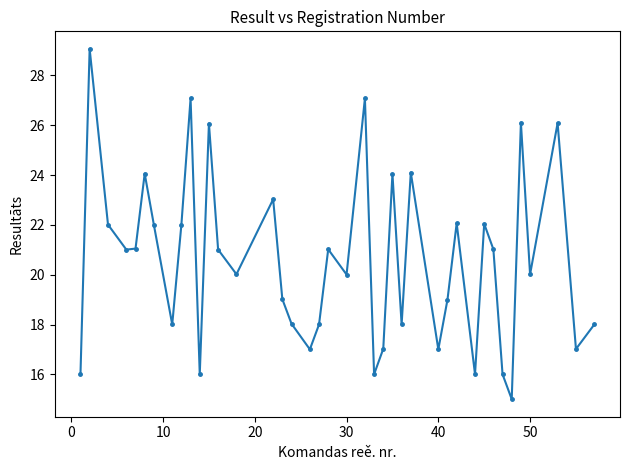

What is the value of the 9th point from the left?

22.0